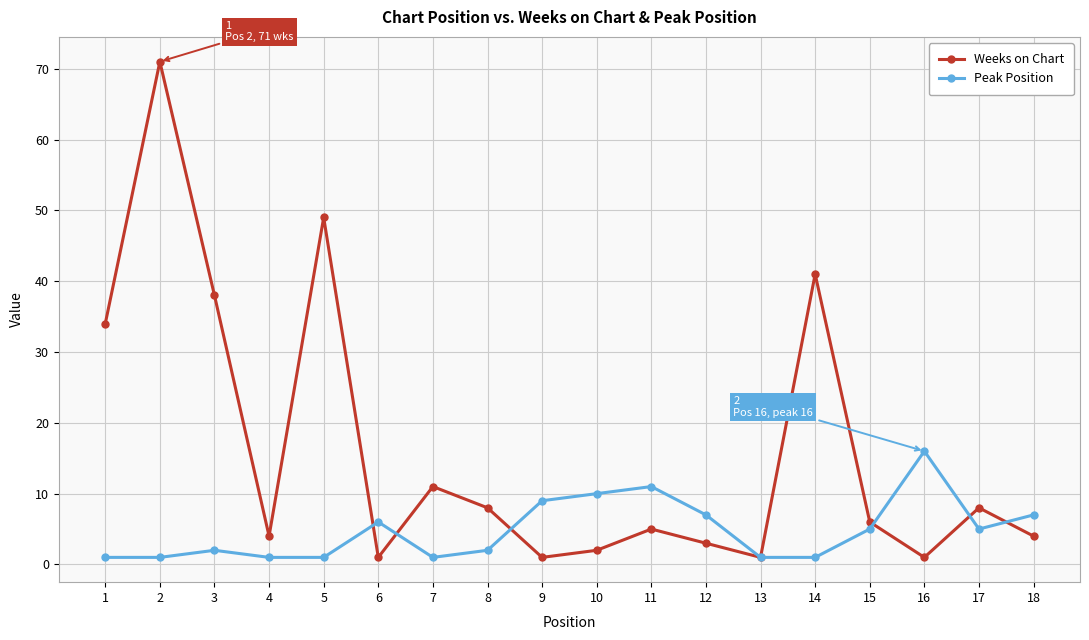

What are all the series names shown in the legend?

Weeks on Chart, Peak Position